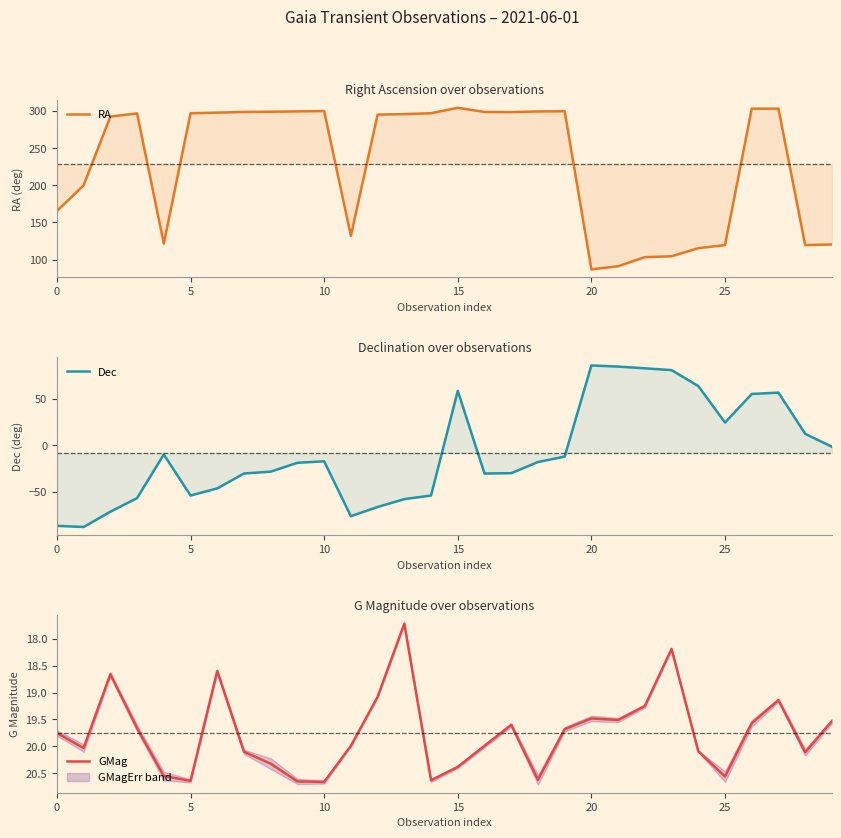

Which series has the largest total across all categories?

RA